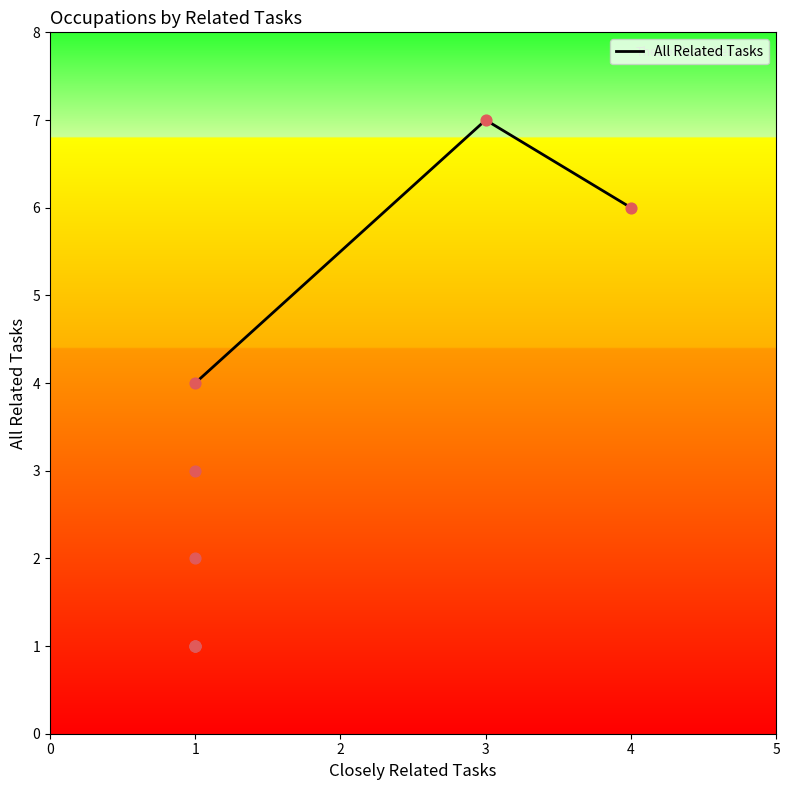

Between 1 and 1, which is larger?

1